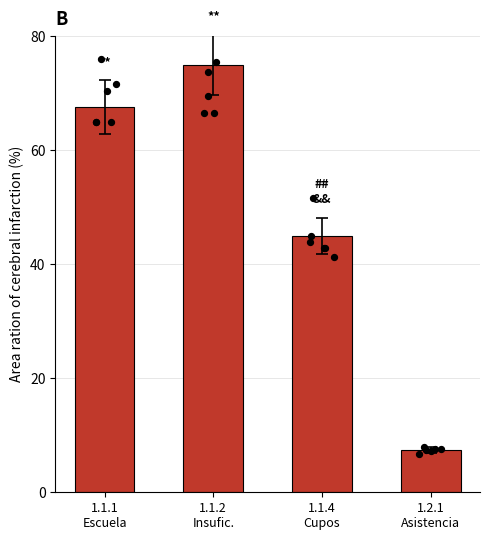

Between 1.1.2
Insufic. and 1.2.1
Asistencia, which is larger?

1.1.2
Insufic.